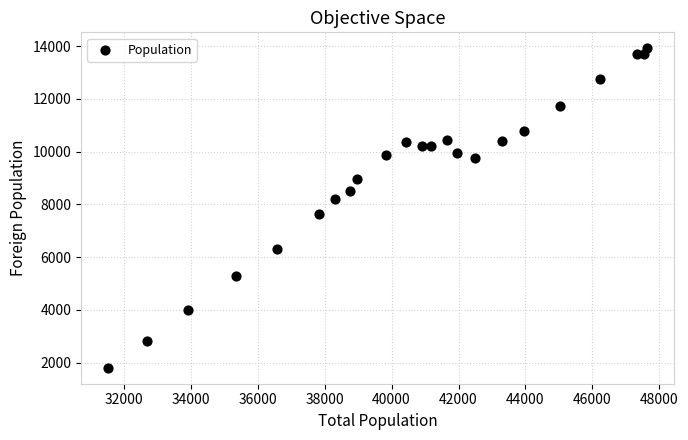

What is the range of Y values (max minus min)?

12105